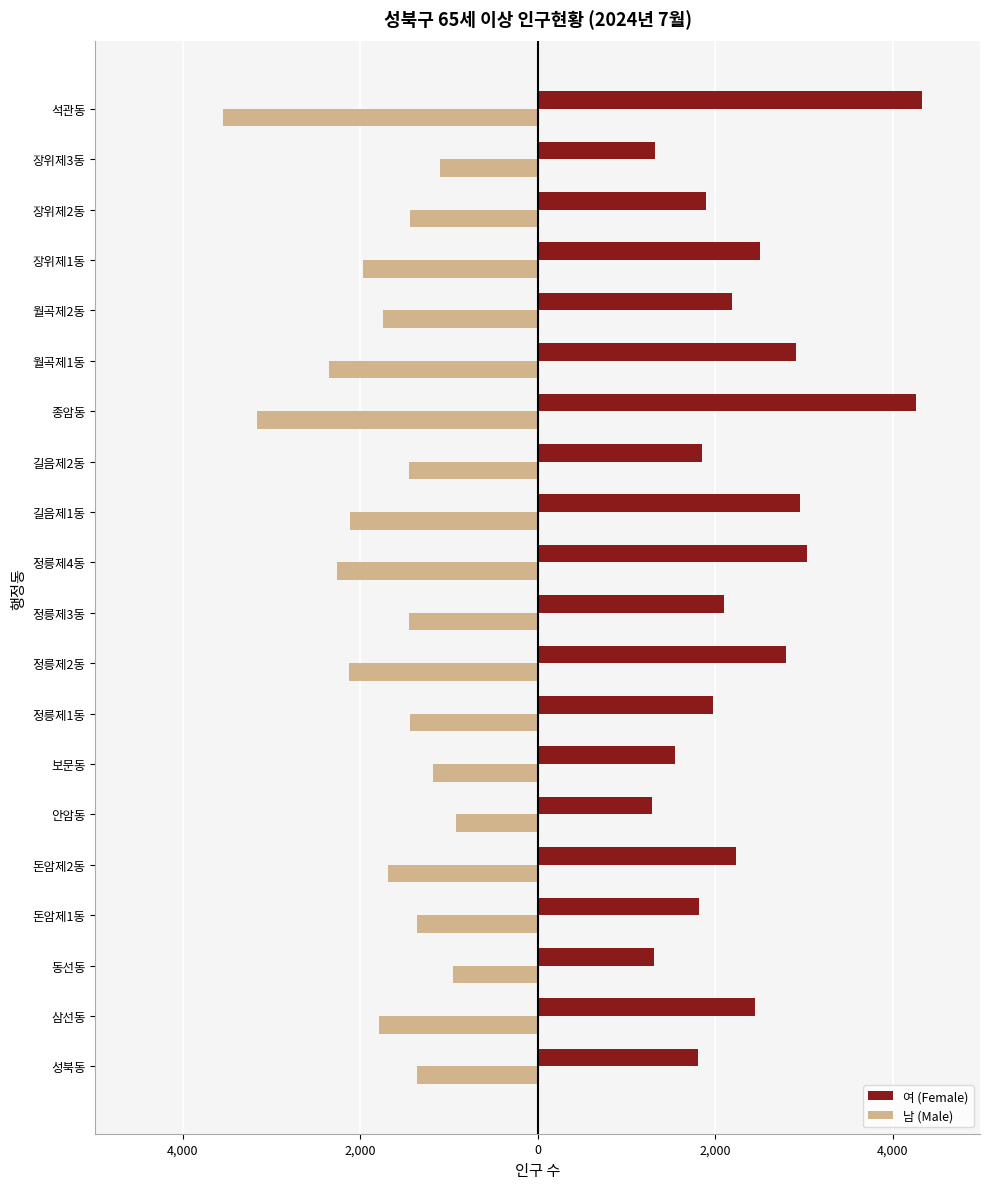

What are all the series names shown in the legend?

여 (Female), 남 (Male)